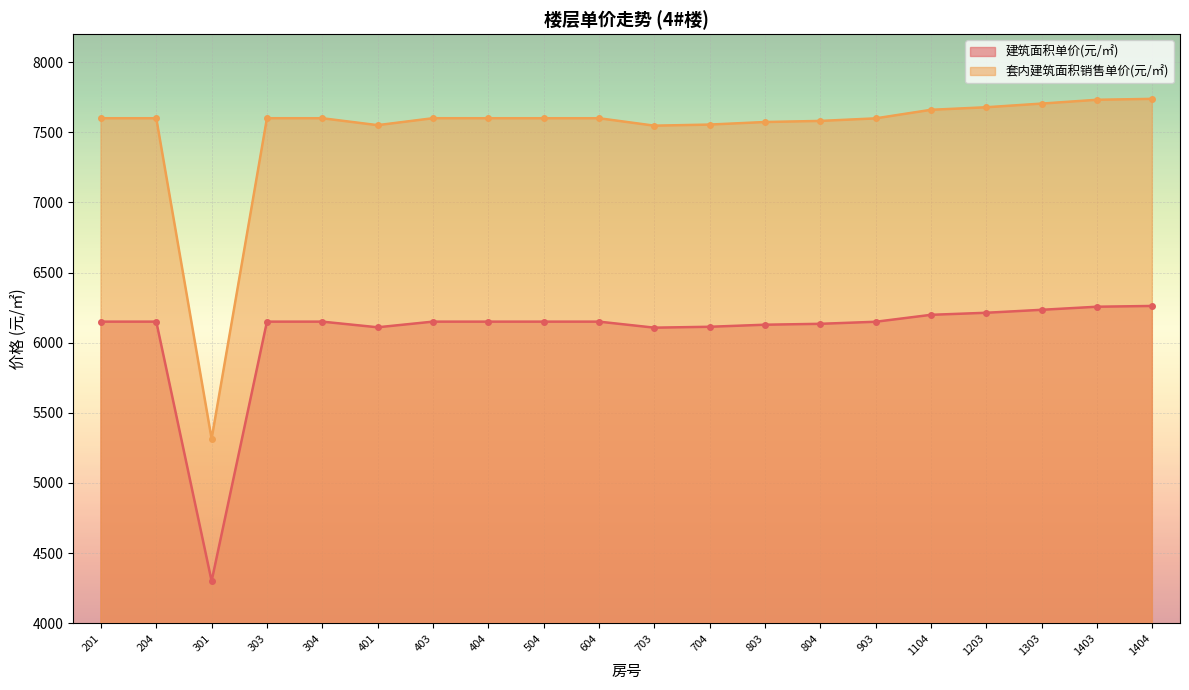

Where is the first local minimum for 建筑面积单价(元/㎡)?

301